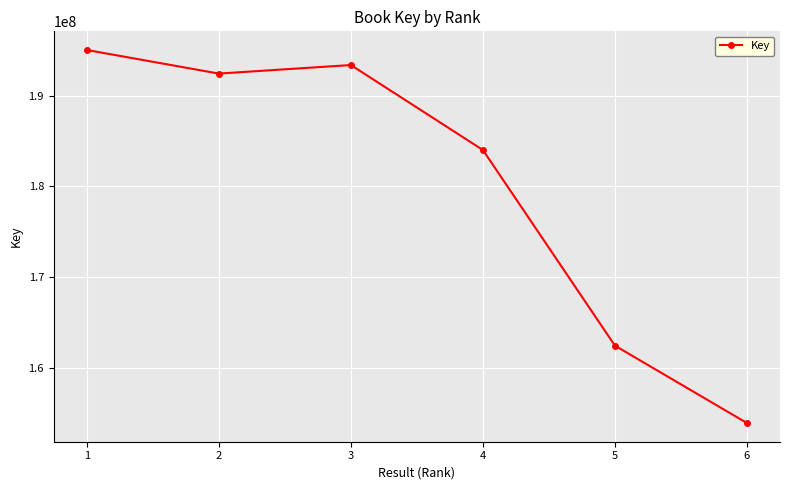

Reading right to left, transcribe all the data shown in this chart.

6=153889709	5=162423852	4=183992169	3=193360104	2=192418196	1=195019722